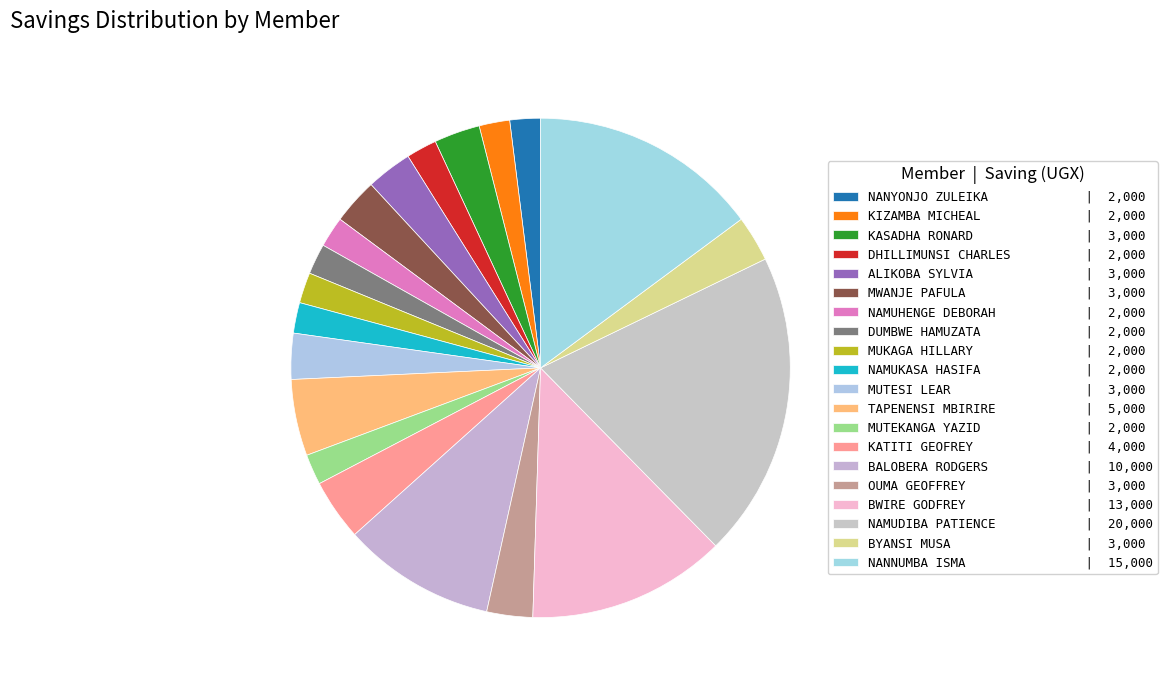

Which slice is the largest?

NAMUDIBA PATIENCE